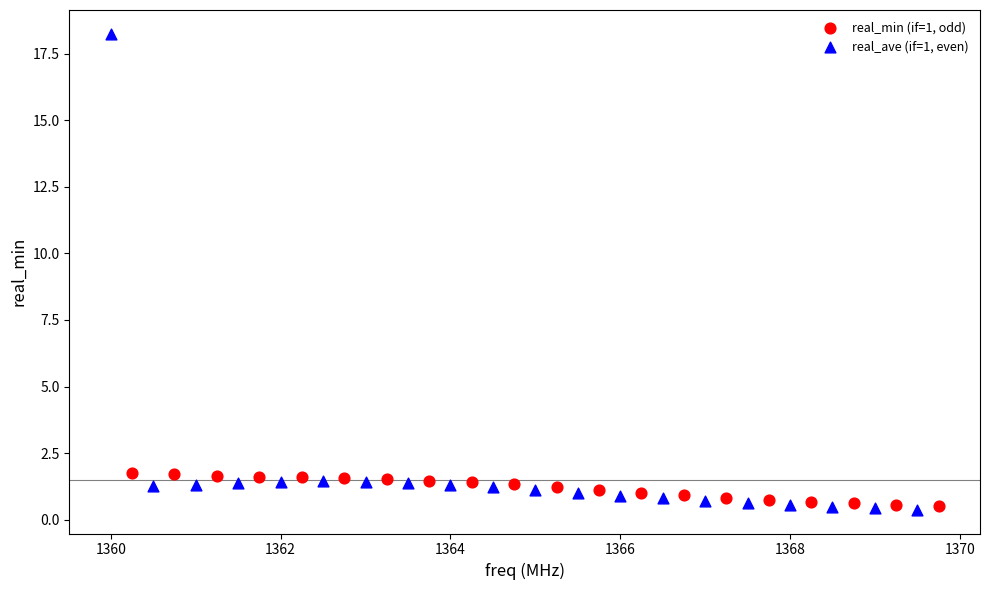

Which series has the largest Y range (max minus min)?

real_ave (if=1, even)